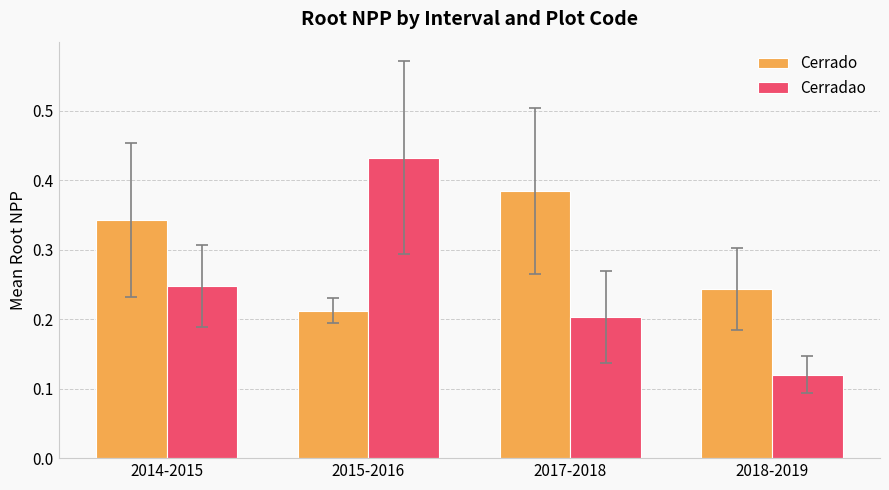

What is the label of the 1st bar from the left?

2014-2015